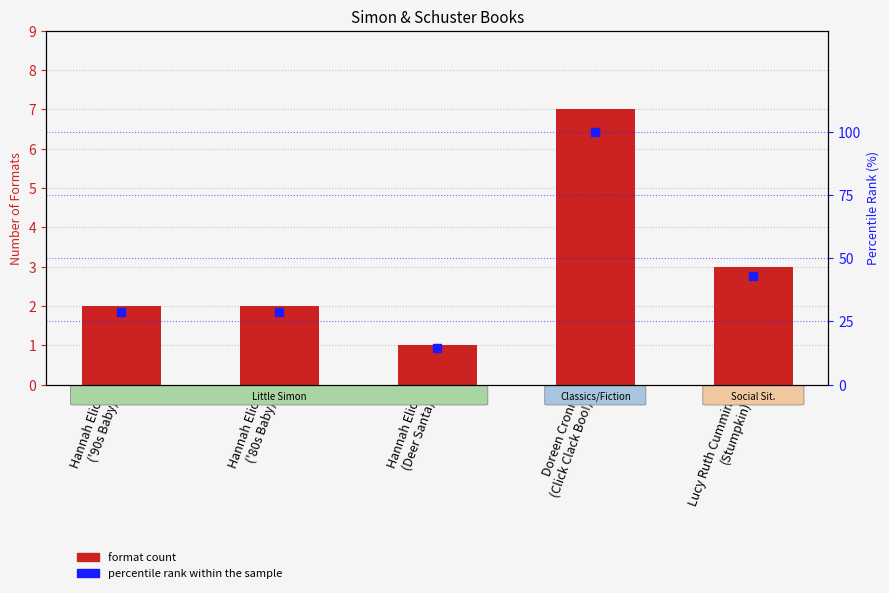

Which series has the largest total across all categories?

percentile rank within sample